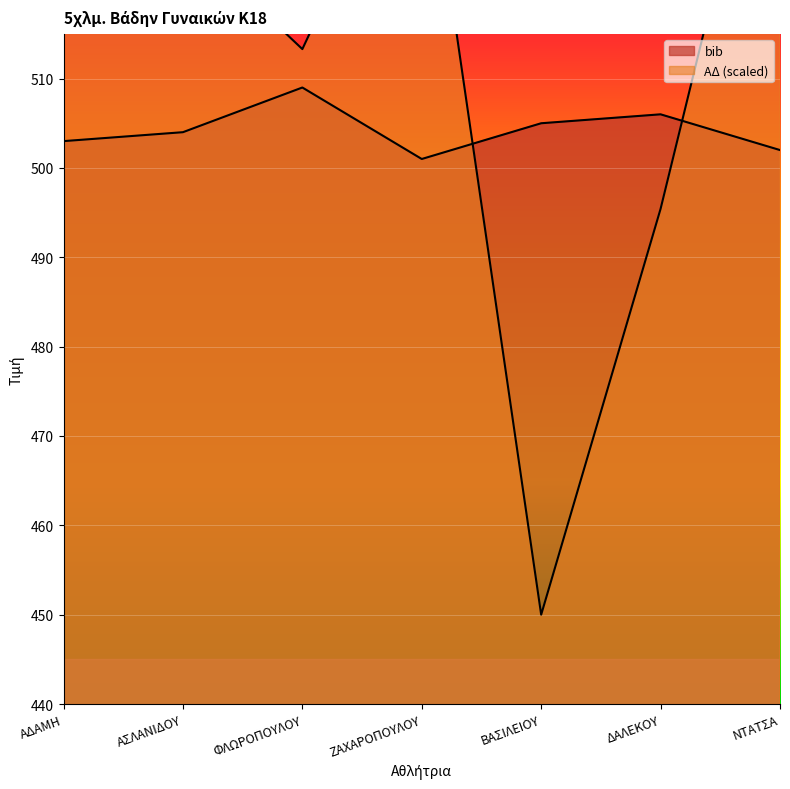

How many data points in bib are less than 504?

3